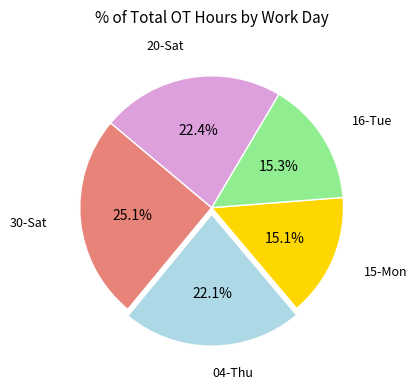

Does any single category account for the majority?

No